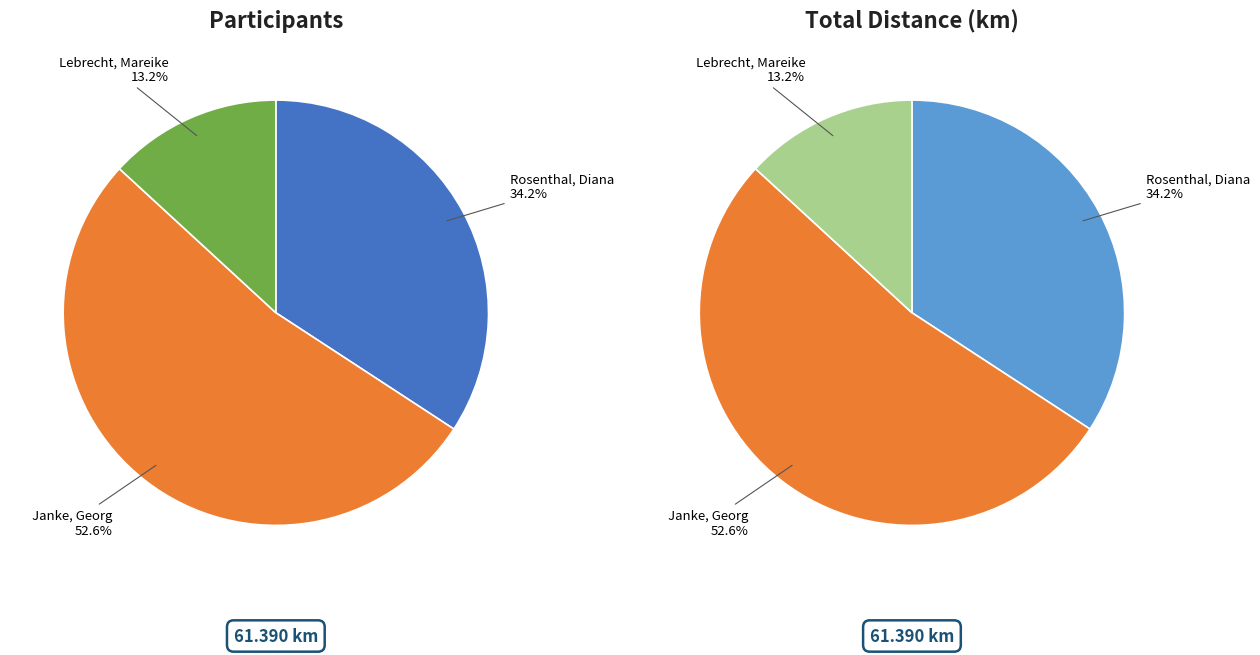

Is it true that Lebrecht, Mareike is 13% of the pie?

True